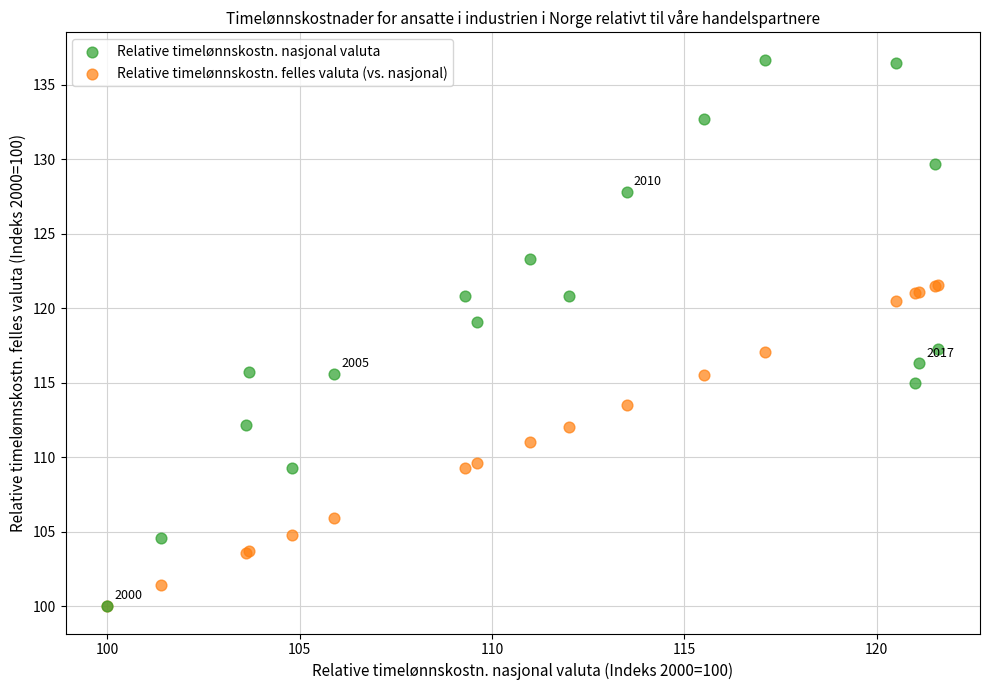

Which series contains the highest Y value?

Relative timelønnskostn. nasjonal valuta